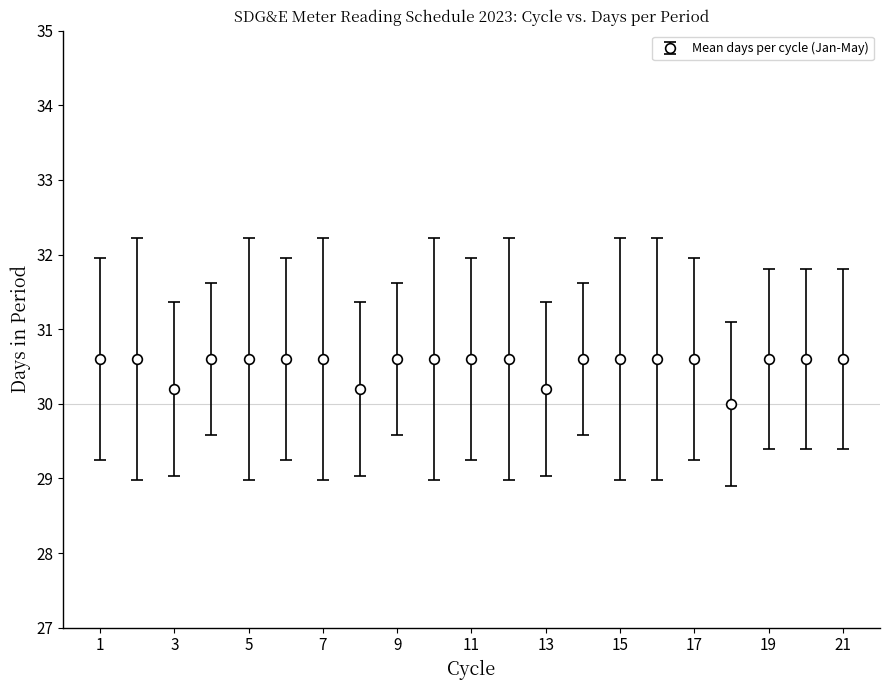

What is the difference between the second highest and second lowest values?

0.4